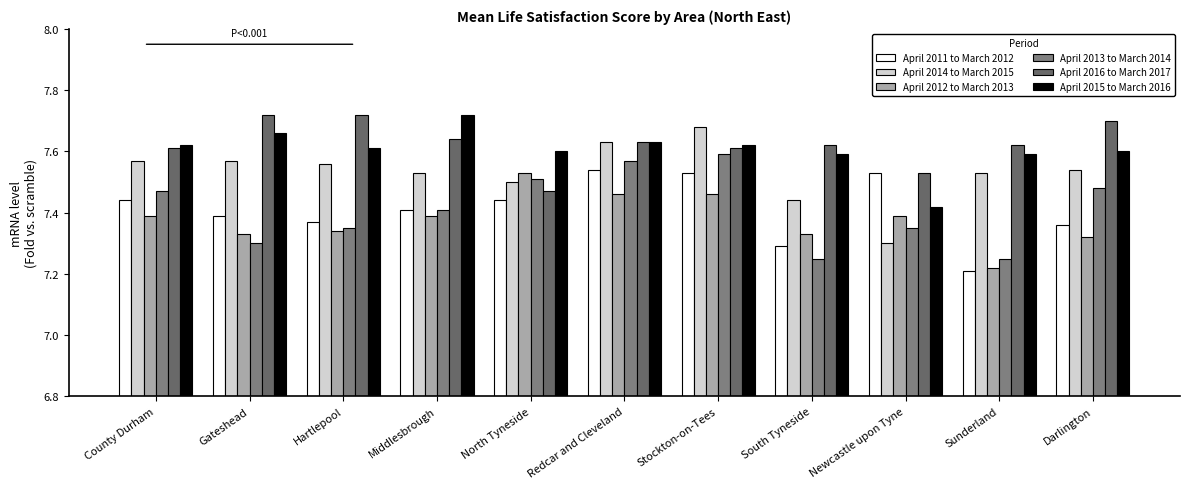

What is the maximum value shown in the chart?

7.7